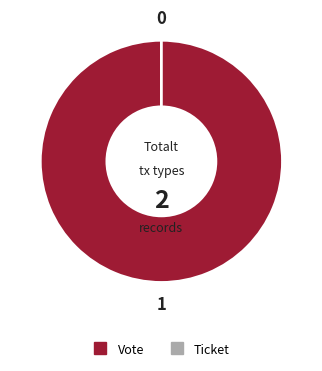

Does any single category account for the majority?

Yes